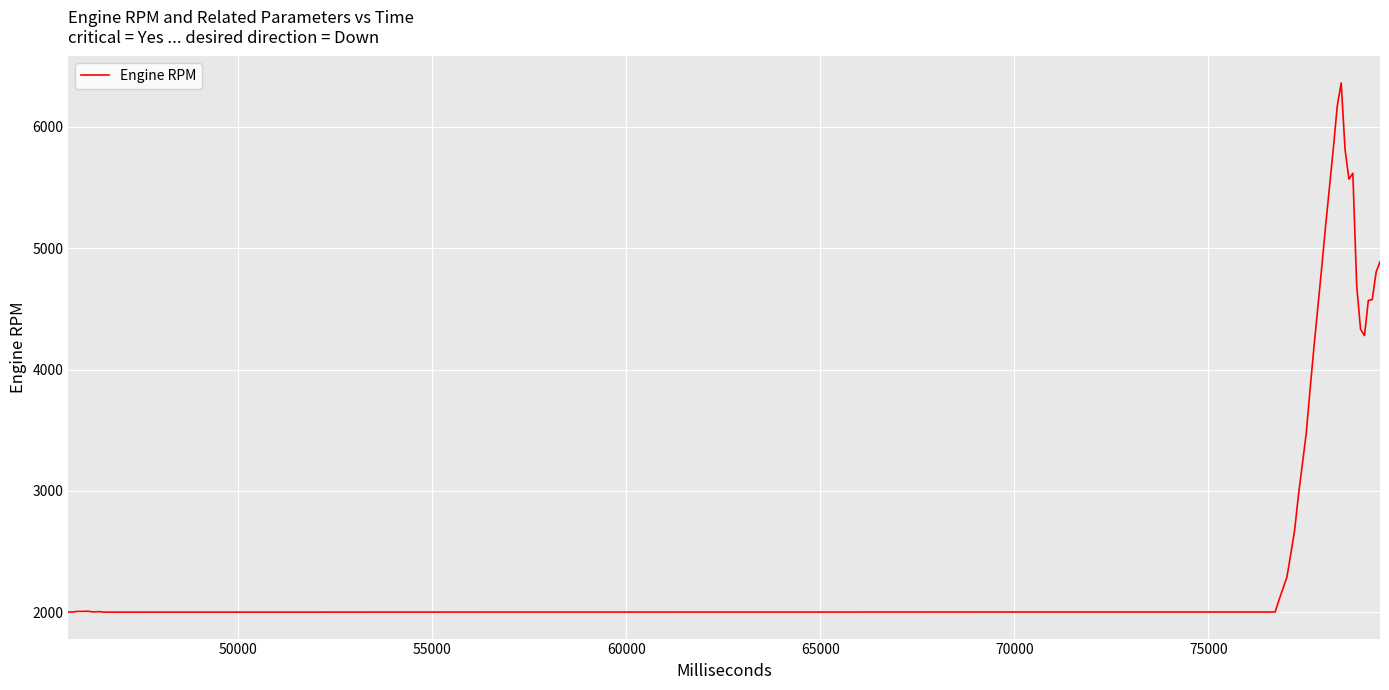

What is the minimum value shown in the chart?

2000.9